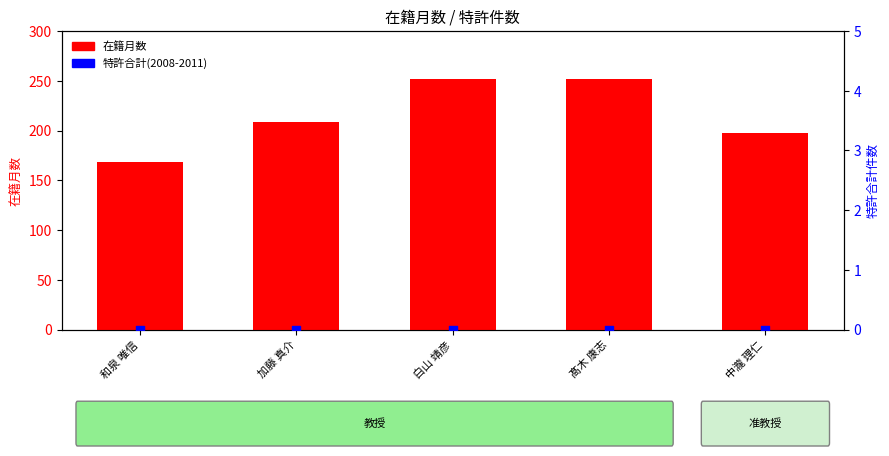

Which series contains the highest Y value?

在籍月数